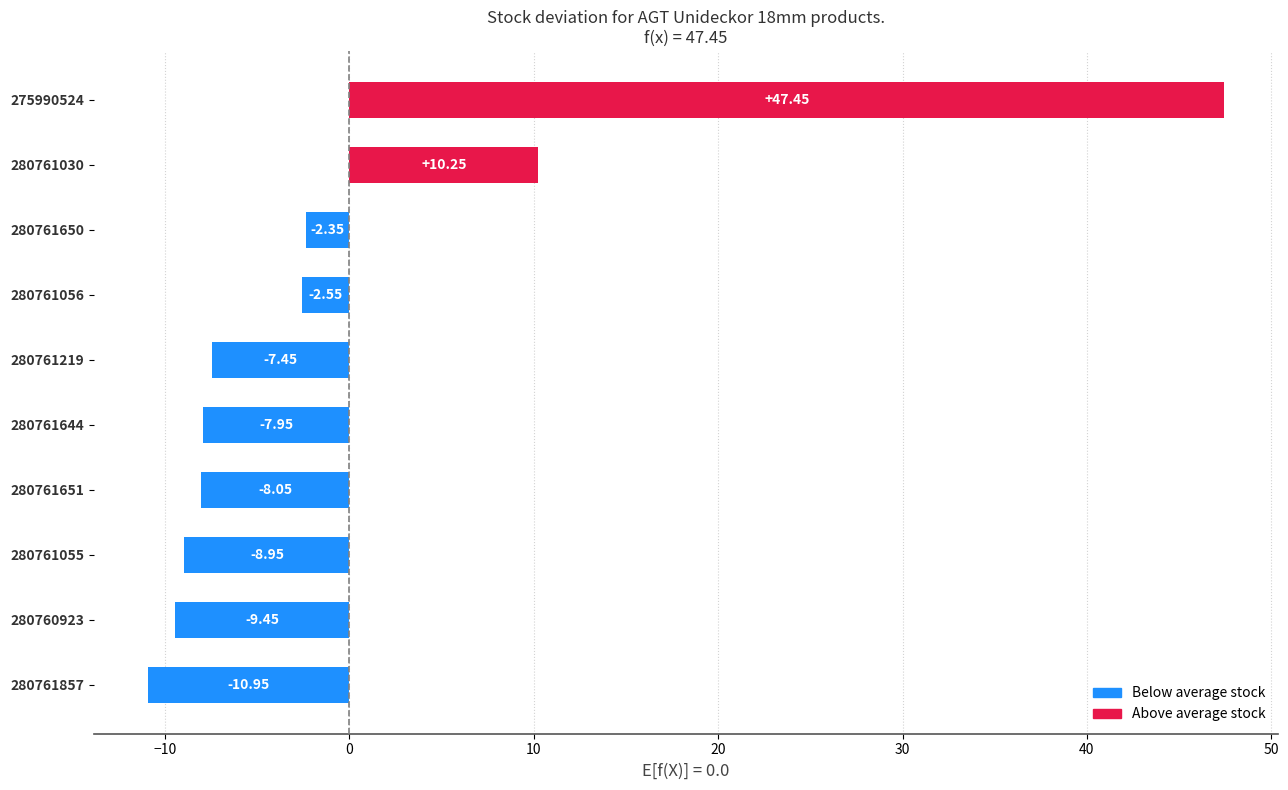

List the labels in order of value, smallest first.

280761857, 280760923, 280761055, 280761651, 280761644, 280761219, 280761056, 280761650, 280761030, 275990524